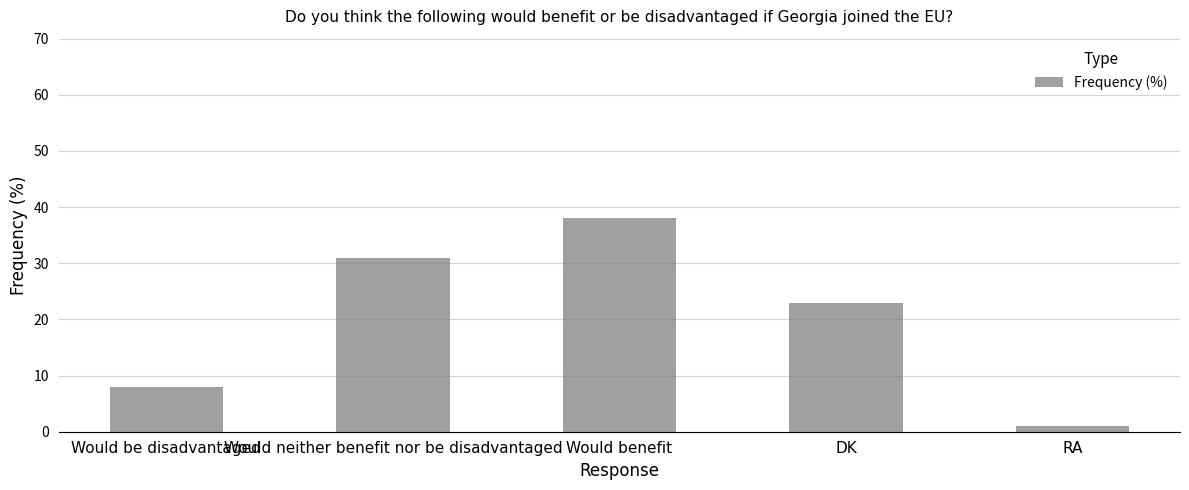

List the labels in order of value, smallest first.

RA, Would be disadvantaged, DK, Would neither benefit nor be disadvantaged, Would benefit